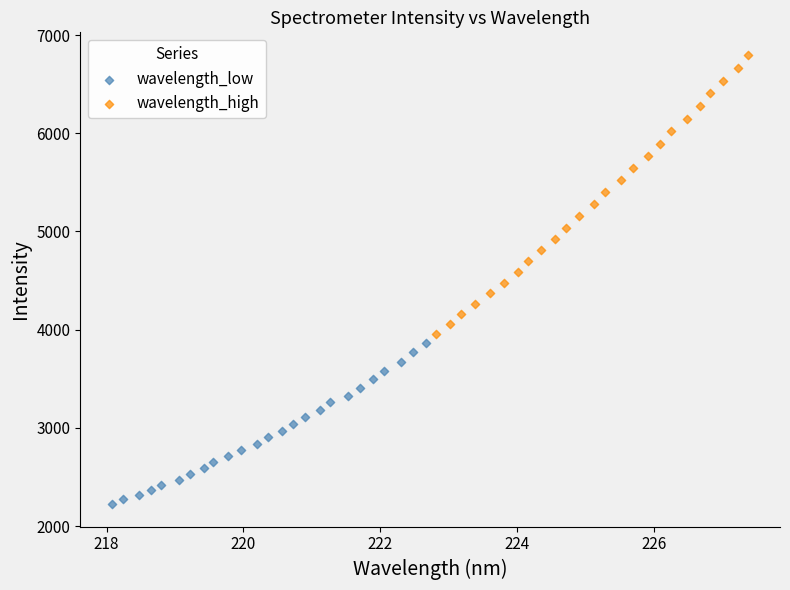

What are all the series names shown in the legend?

wavelength_low, wavelength_high